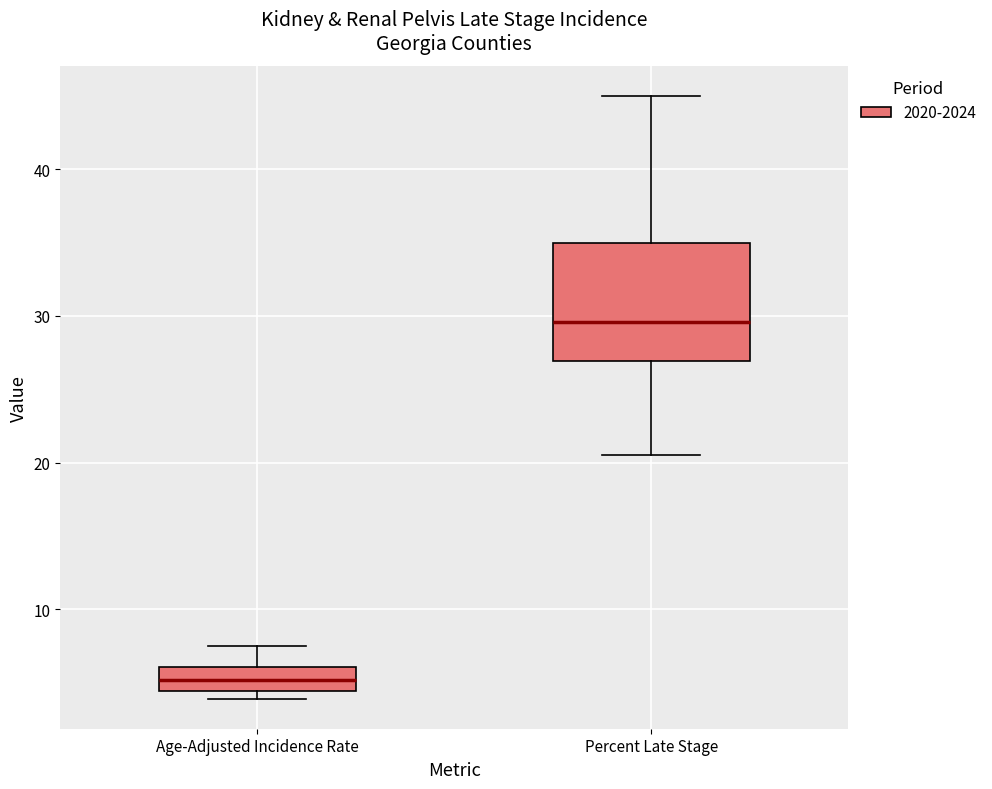

Which box's median line is the lowest?

Age-Adjusted Incidence Rate